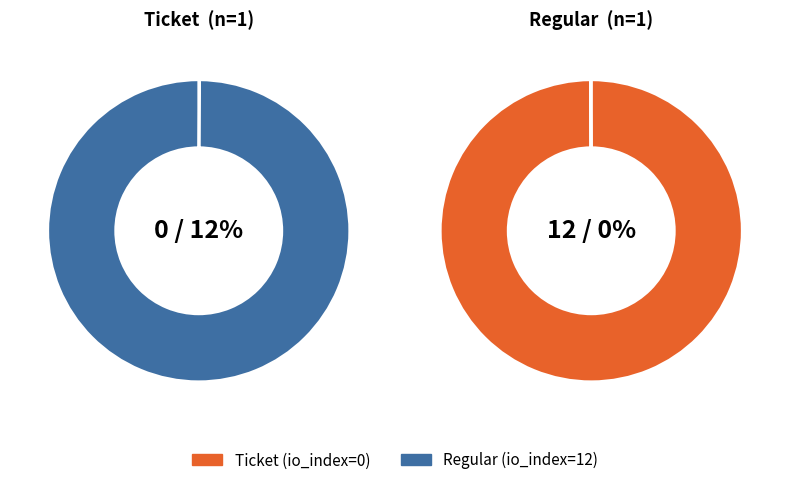

Count the number of slices in the pie.

2